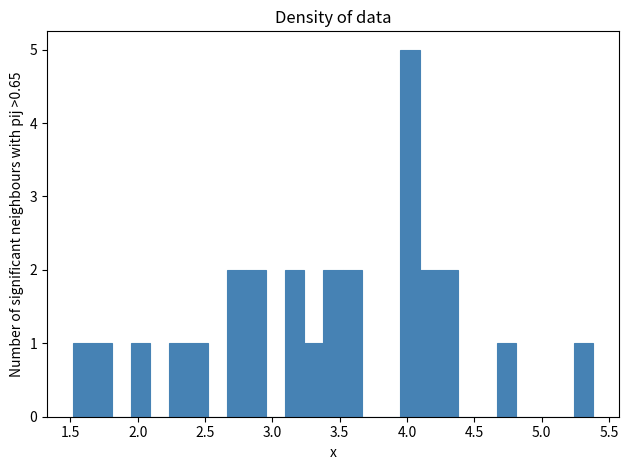

Read against the x-axis, roughly where is the centre of the tallest bar?

4.00